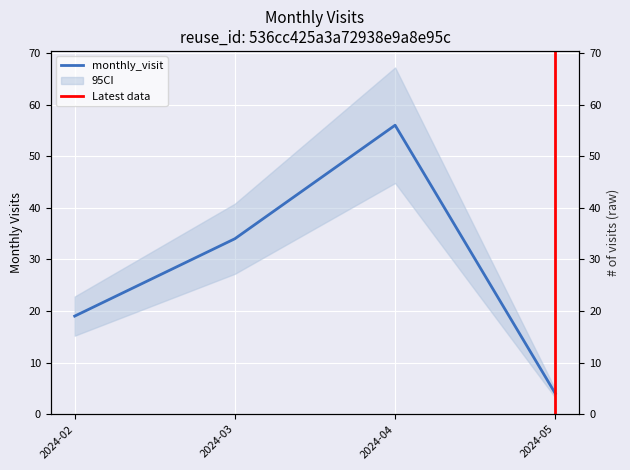

What is the ratio of the value at 2024-05 to the value at 2024-03?

0.1